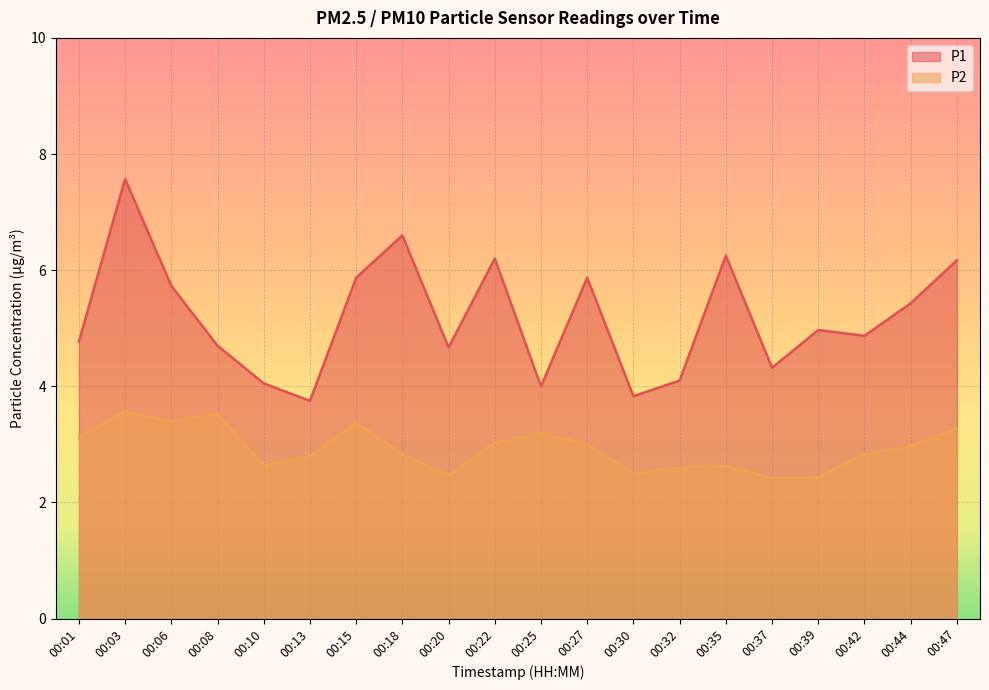

At how many categories does at least one series exceed 5?

9